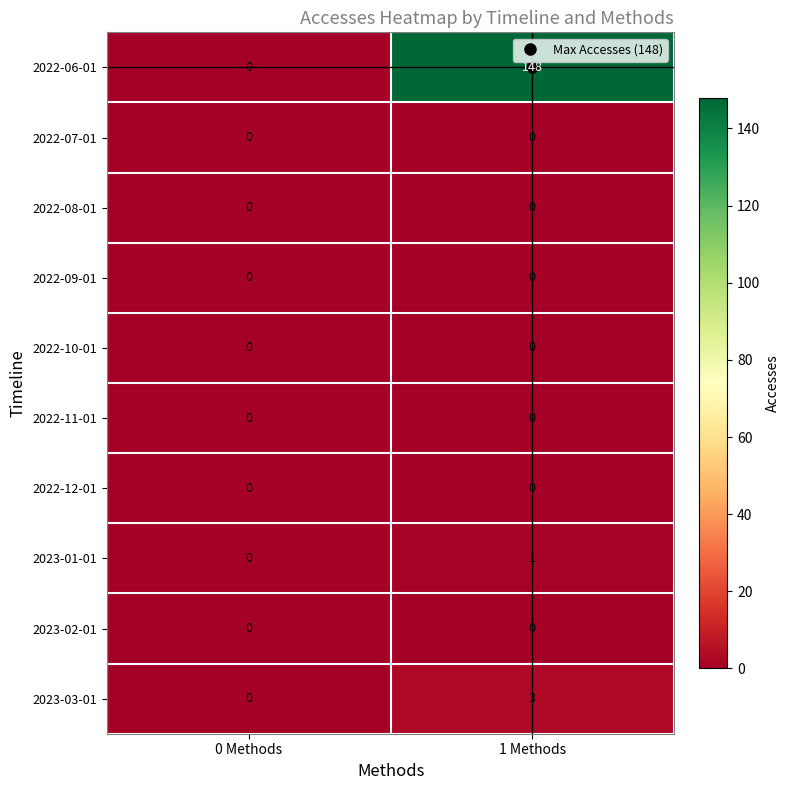

The value of 2022-12-01 at 1 Methods is 0. True or false?

True